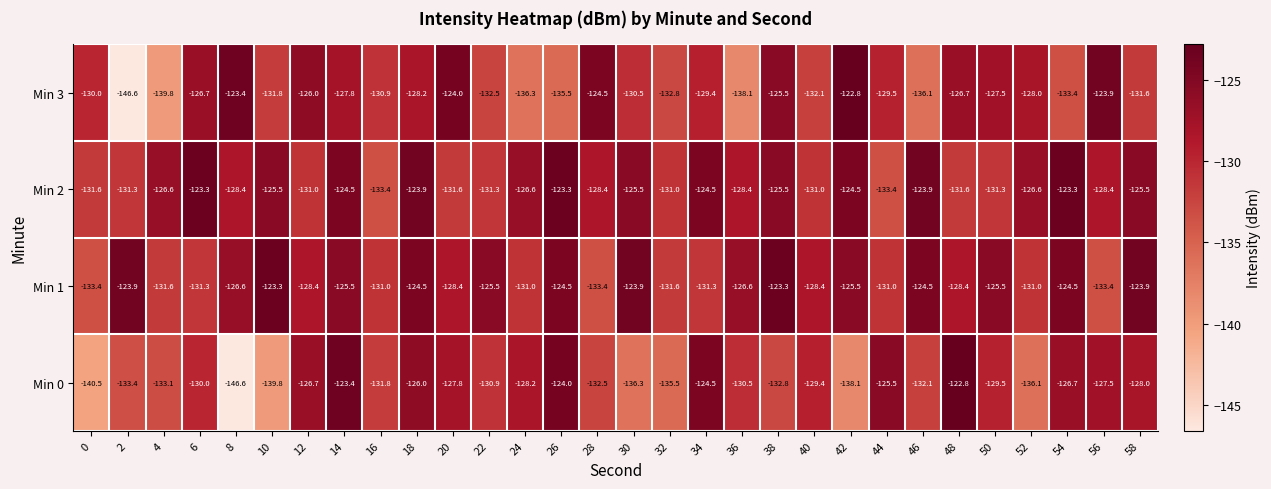

True or false: Min 1 has a value of -211.3 at 52.

False